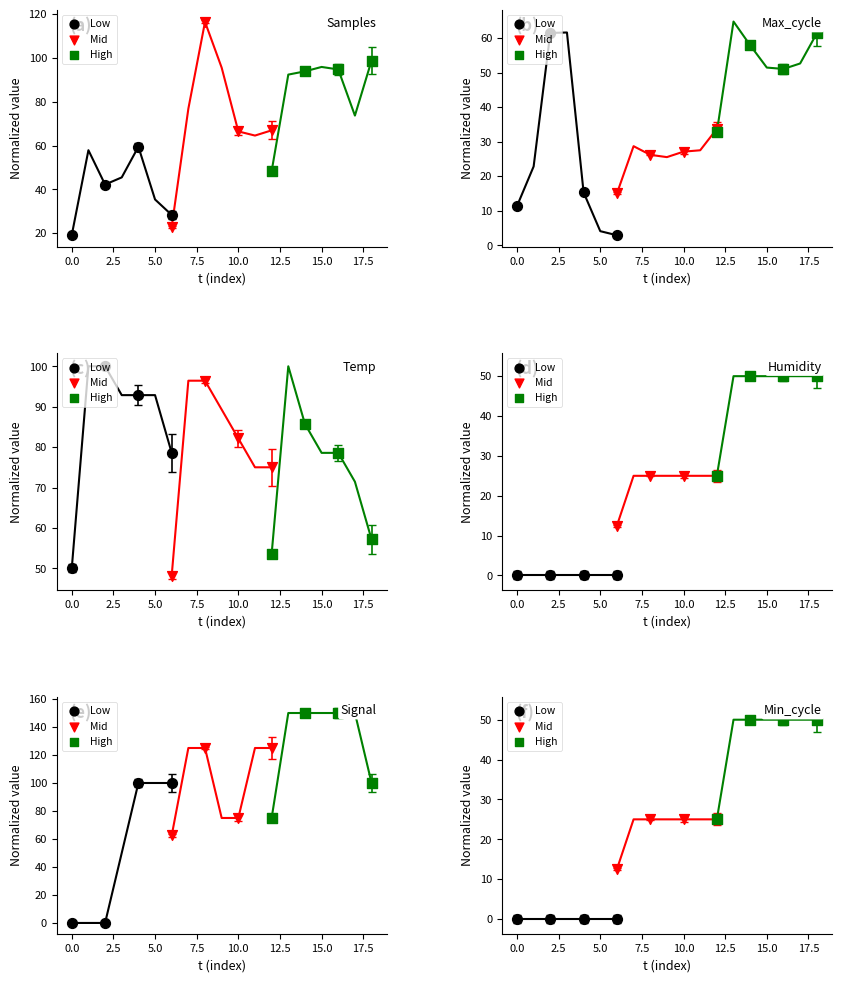

Which series contains the highest Y value?

High